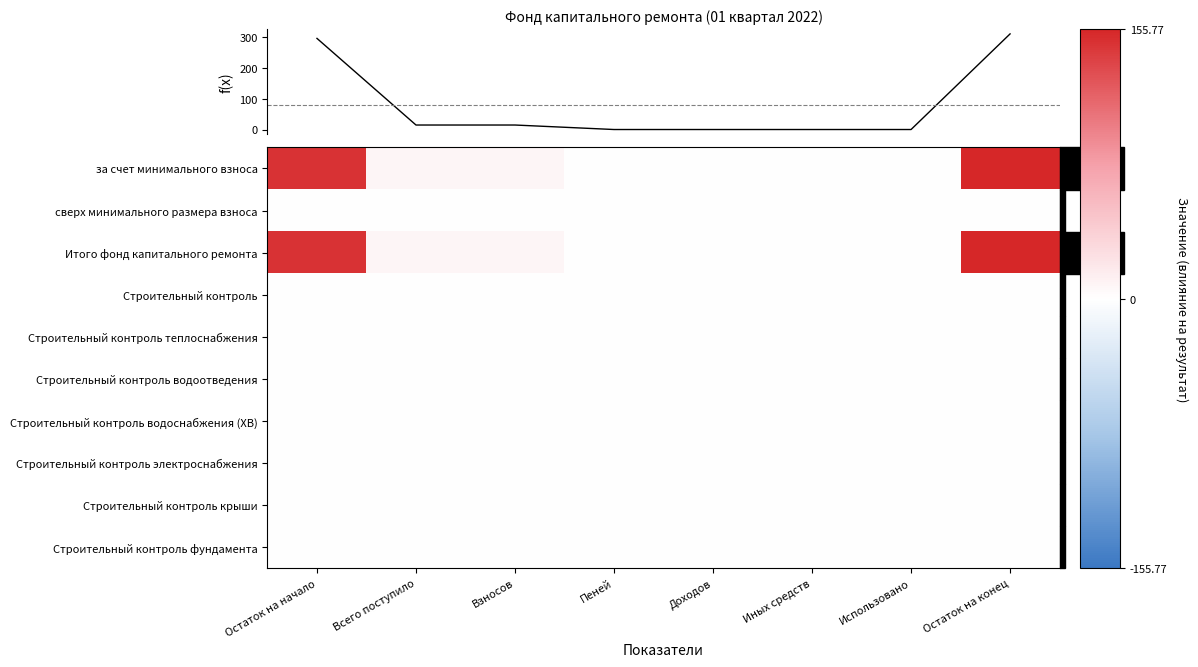

Which has a higher value, Всего поступило or Доходов?

Всего поступило